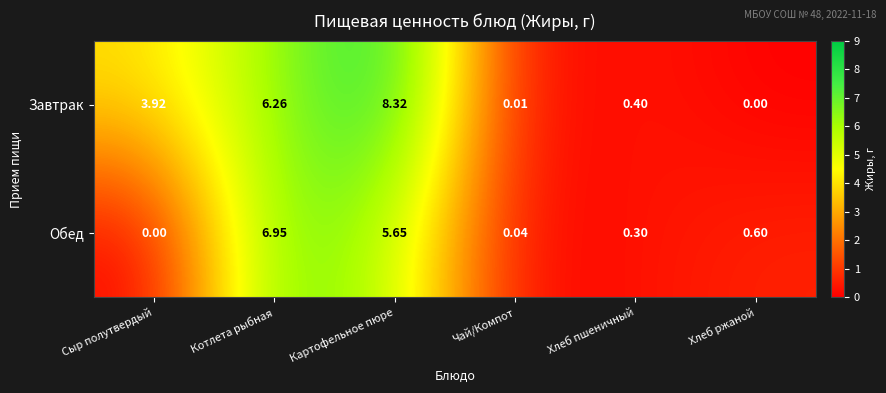

List the labels in order of Обед value, largest first.

Котлета рыбная, Картофельное пюре, Хлеб ржаной, Хлеб пшеничный, Чай/Компот, Сыр полутвердый